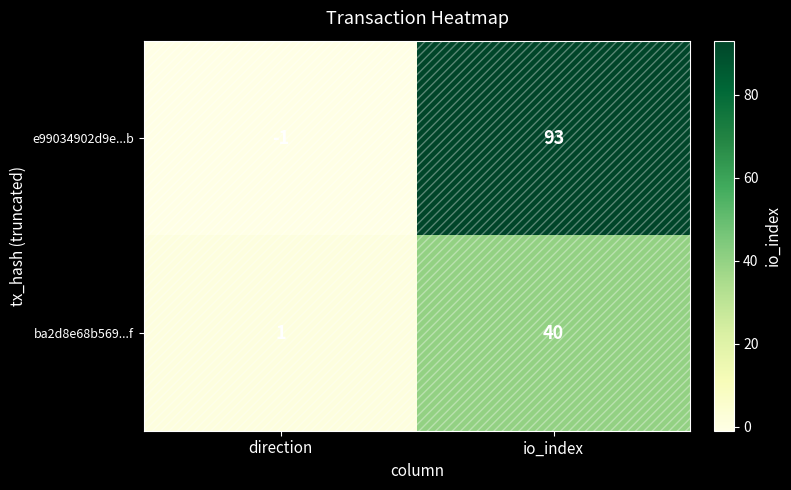

What is the difference between the maximum and minimum values in the e99034902d9e...b series?

94